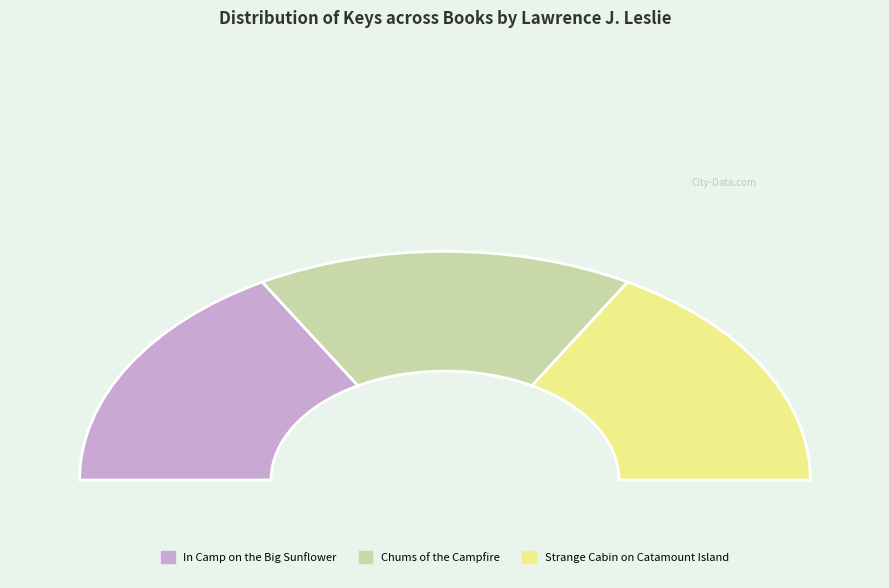

Which category has the biggest portion of the pie?

Chums of the Campfire